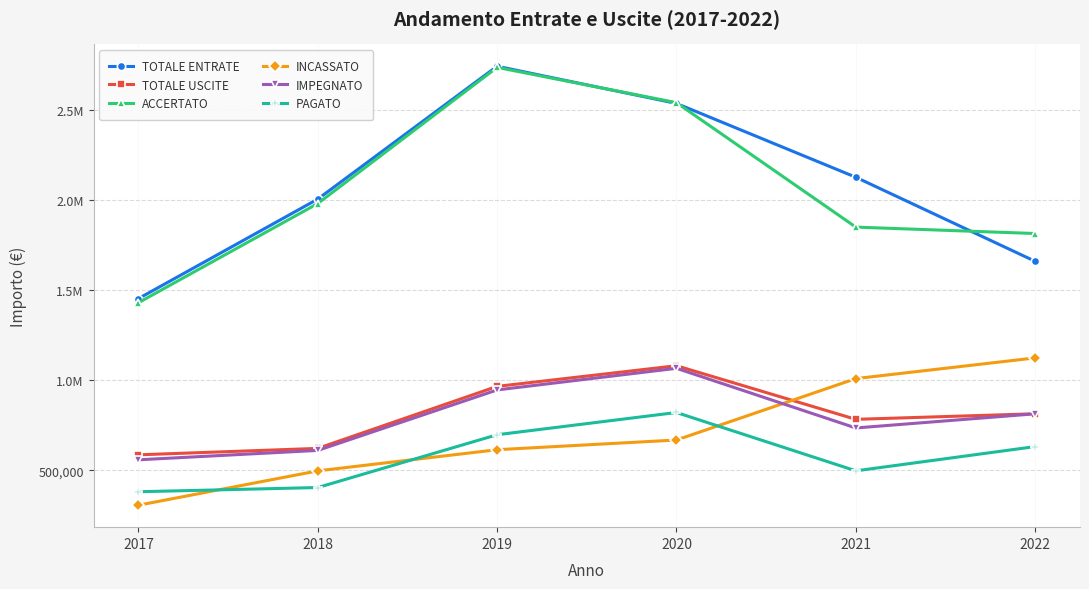

True or false: TOTALE ENTRATE and IMPEGNATO intersect in this chart.

False